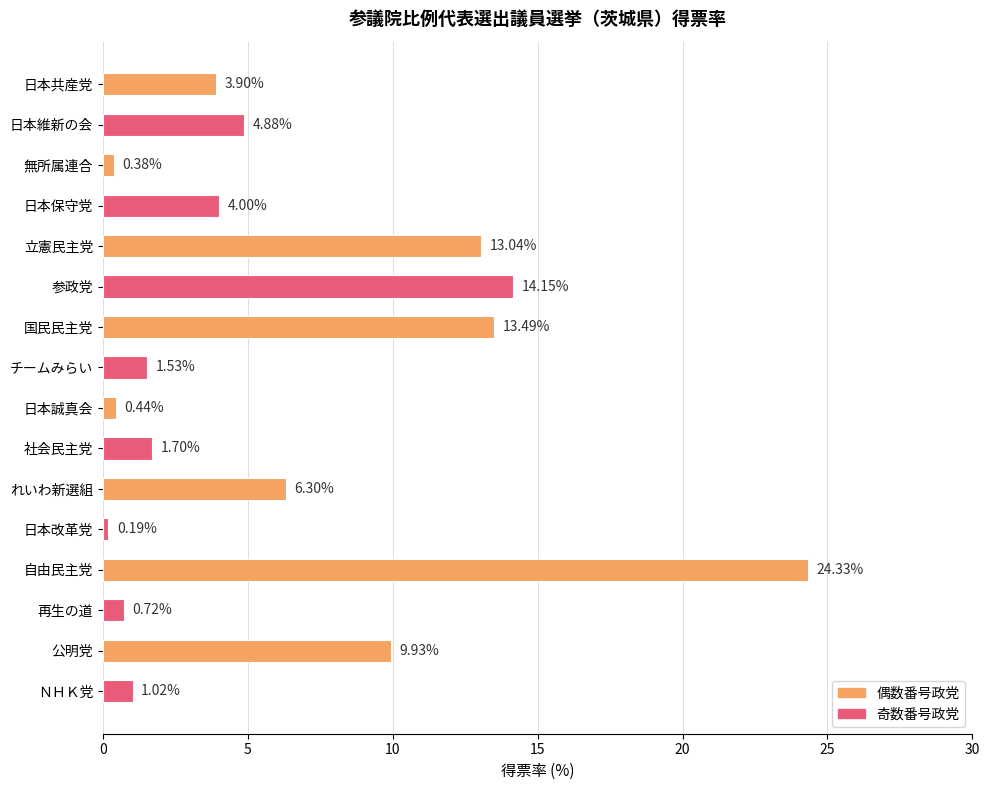

Between チームみらい and 公明党, which is larger?

公明党